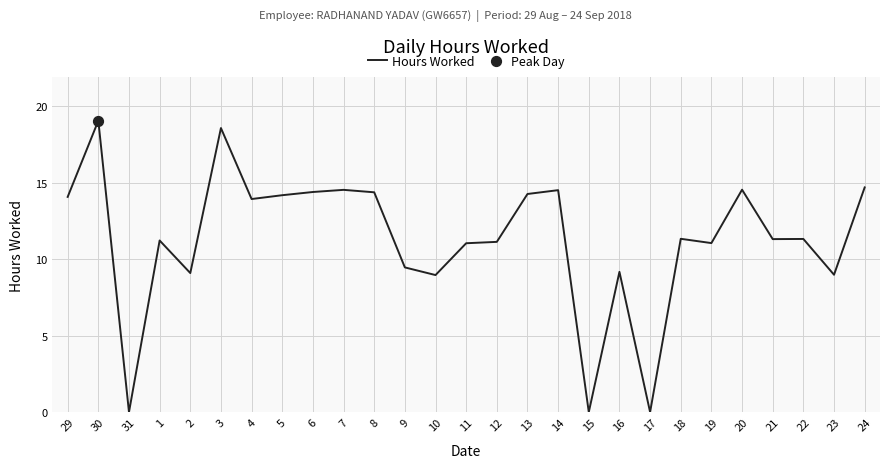

What is the ratio of the value at 11 to the value at 30?

0.6